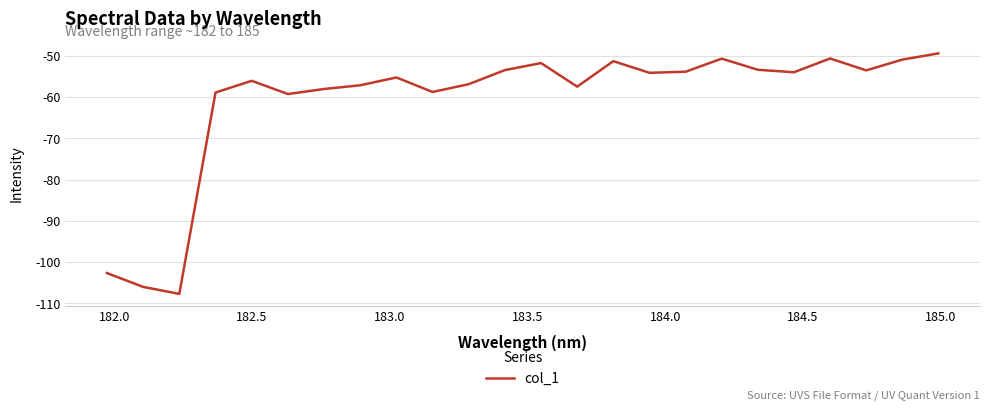

What is the difference between the maximum and minimum values?

58.3